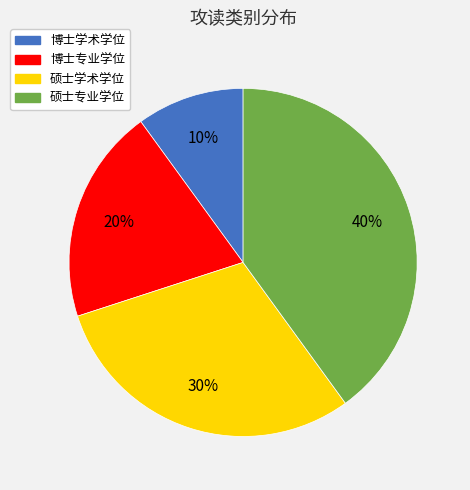

What is the ratio of the value at 博士学术学位 to the value at 博士专业学位?

0.5